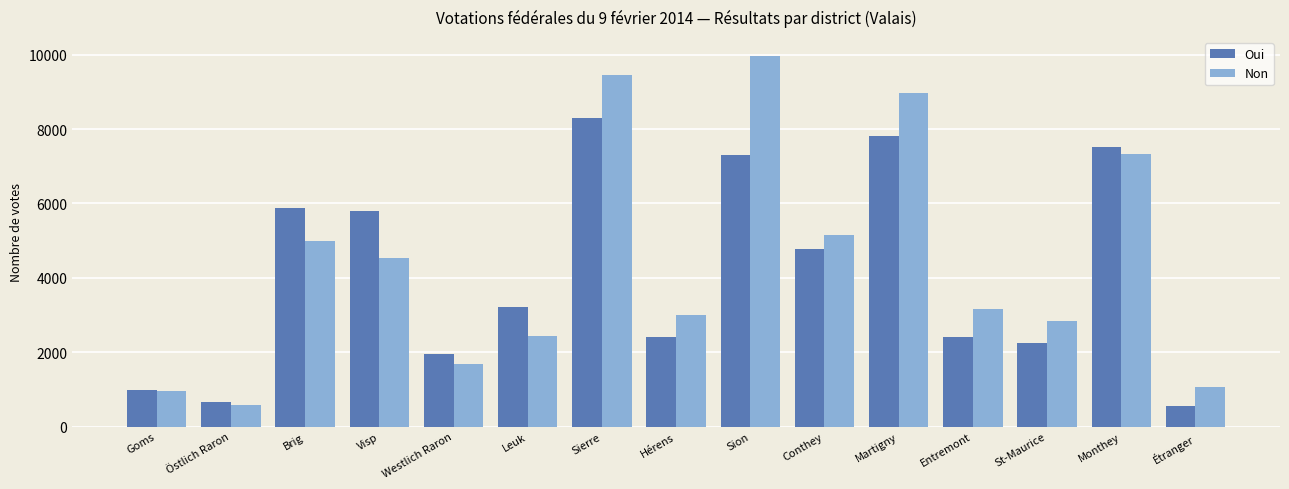

Which series has the widest spread of values?

Non